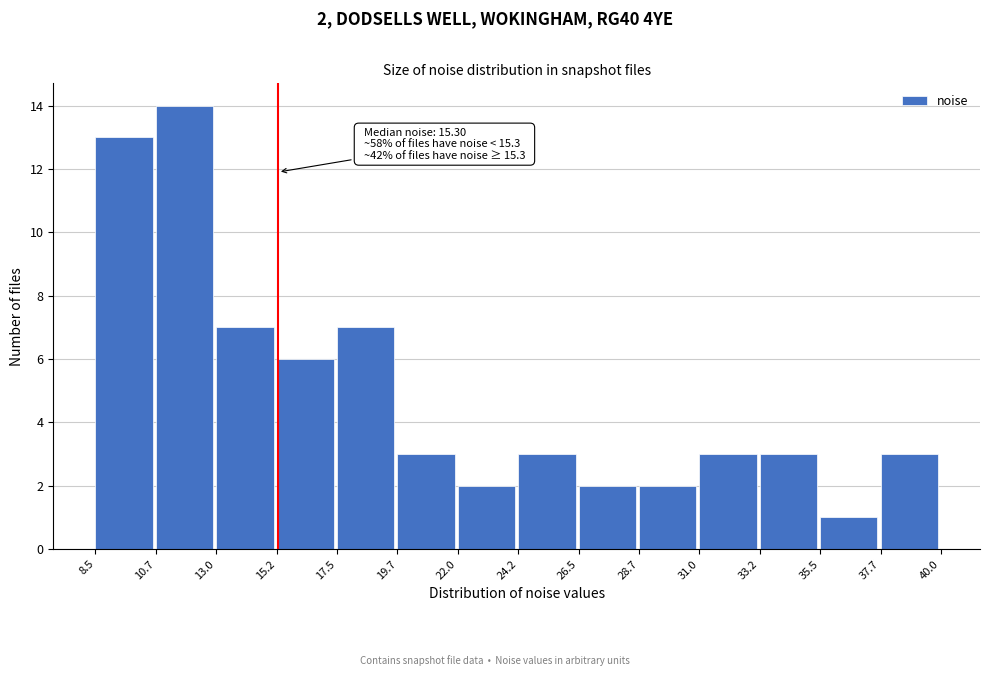

Which range on the x-axis has the tallest bar?

10.7 to 13.0